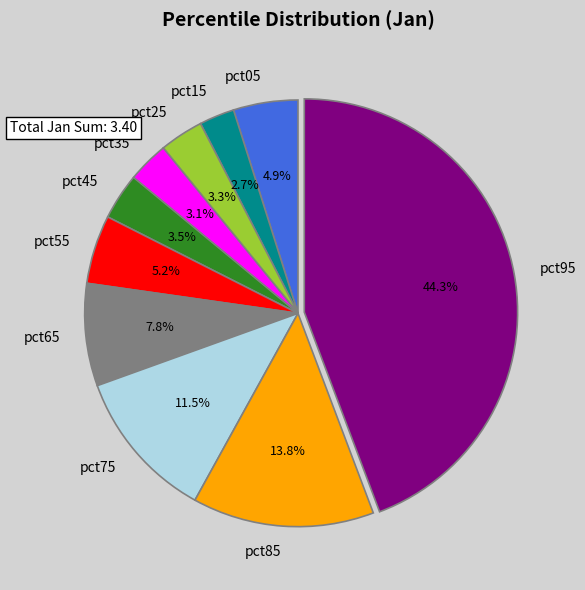

What is the total percentage of pct95 and pct65?

52.0%